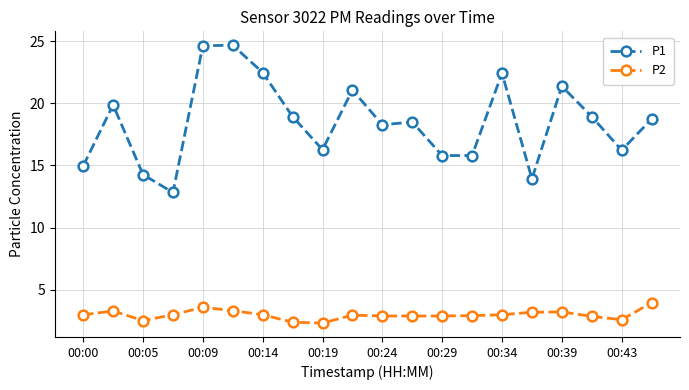

What is the smallest value displayed?

2.3